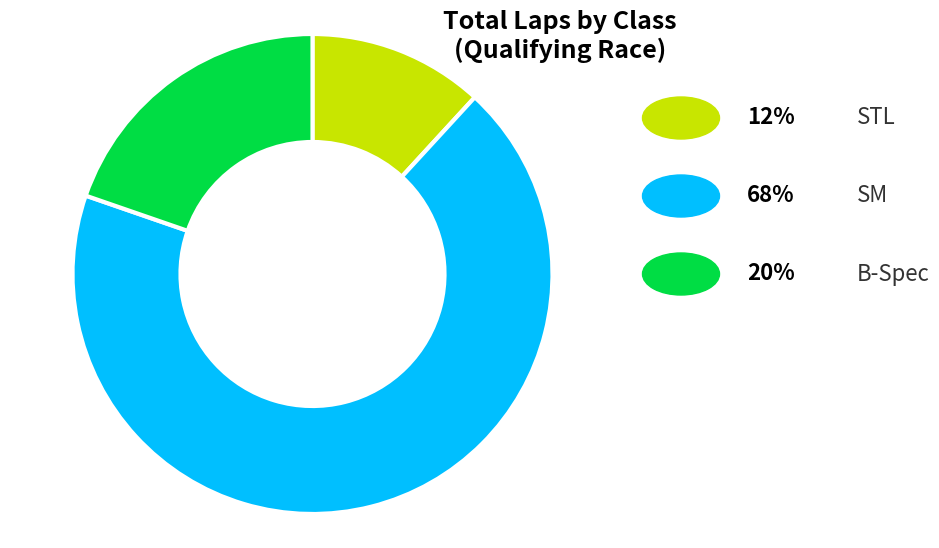

Does any single category account for the majority?

Yes